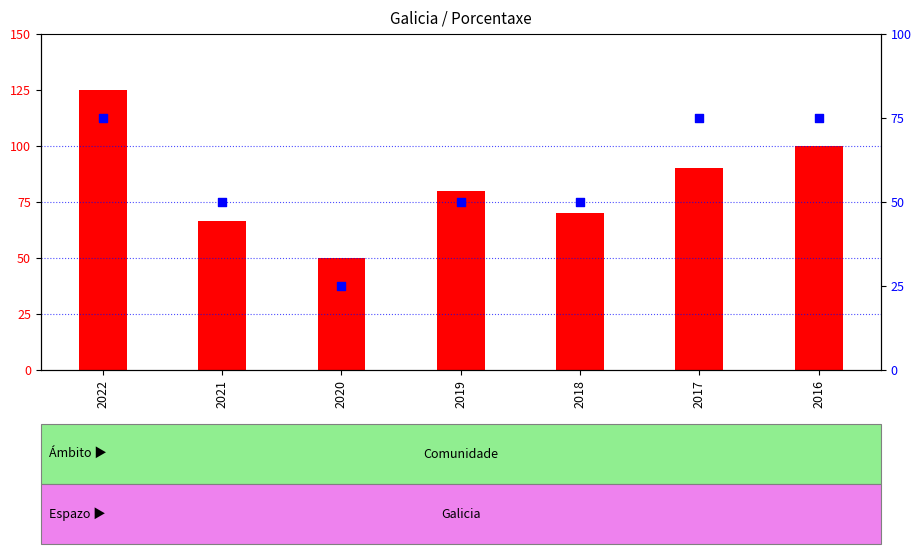

Which series reaches the minimum Y coordinate?

percentile rank within the sample